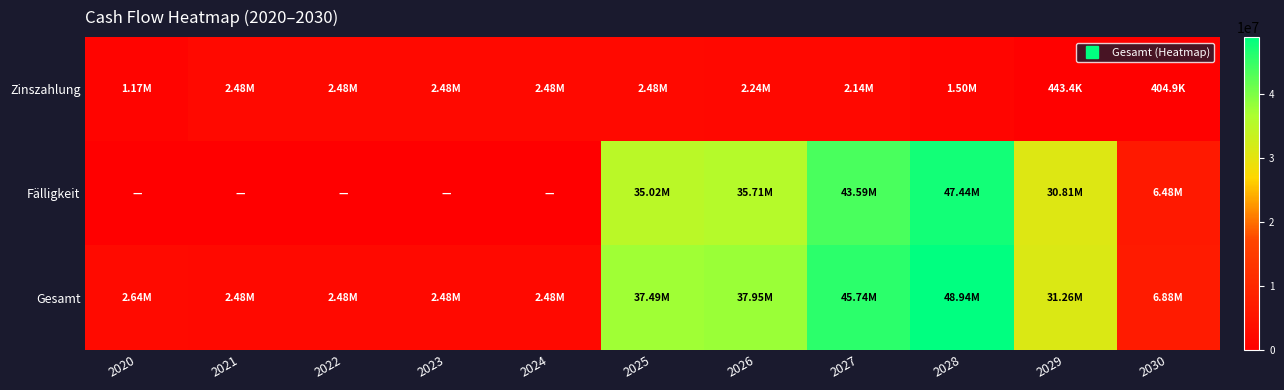

Which label corresponds to the smallest value in the chart?

2020